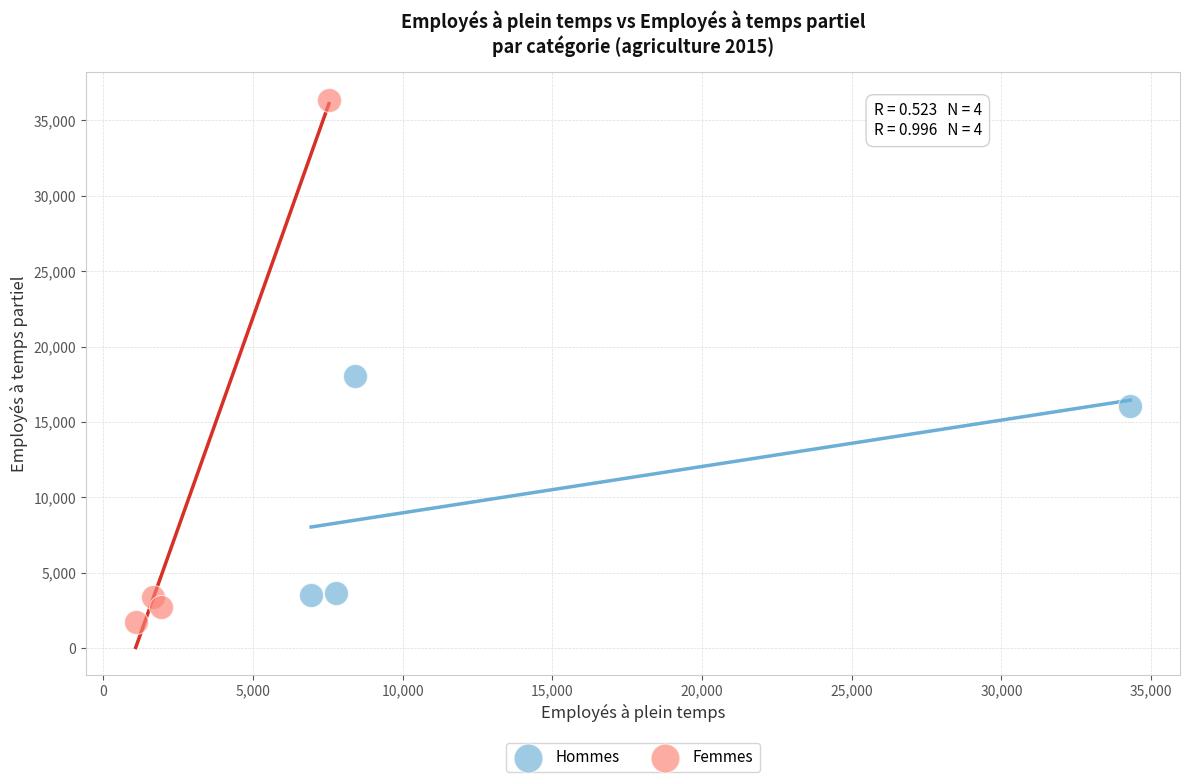

Which series has the widest spread of Y values?

Femmes